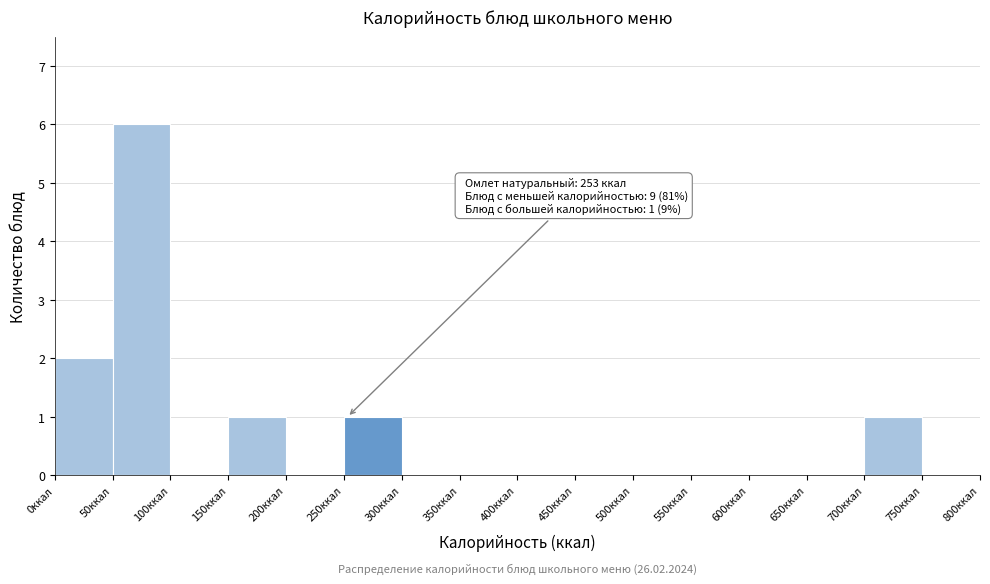

Over which range of the x-axis is the bar tallest?

50 to 100